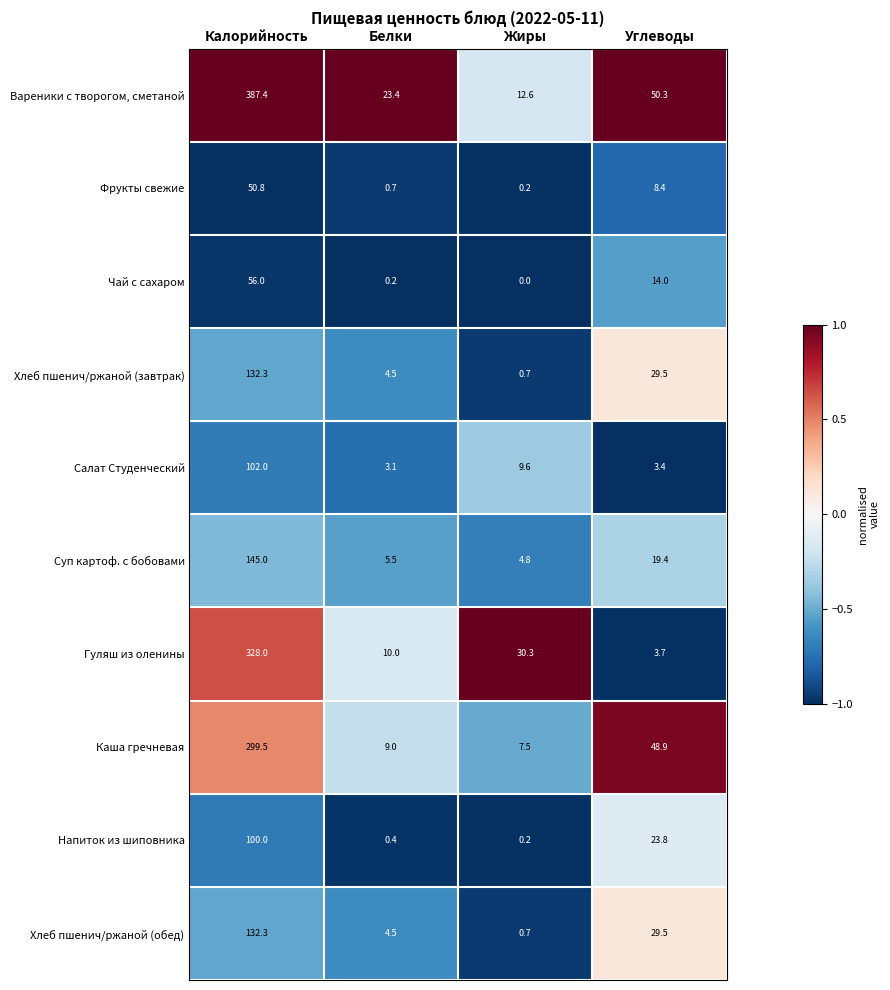

What is the sum of the Каша гречневая values at Углеводы and Жиры?

56.4